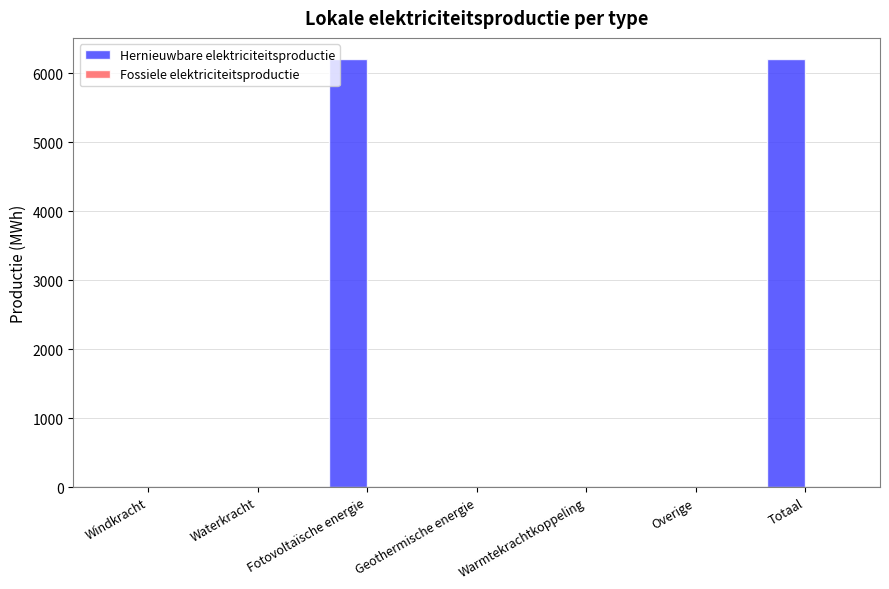

The chart shows a value of 0.0 at Geothermische energie. True or false?

True